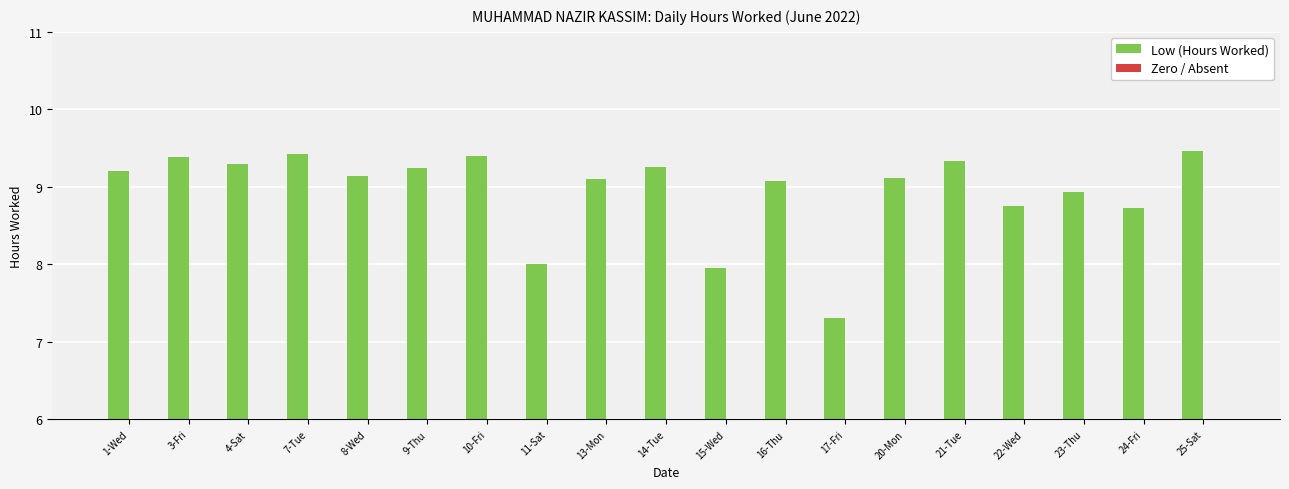

What is the label of the 8th bar from the left?

11-Sat